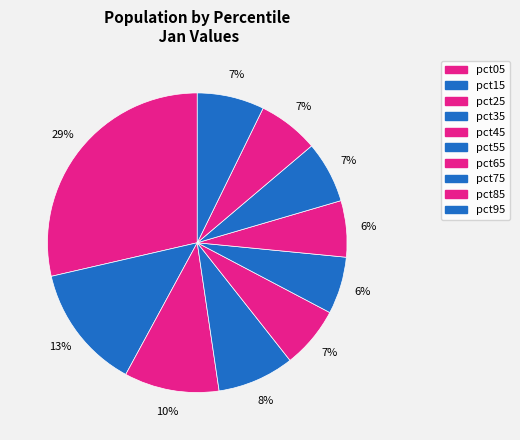

What is the smallest slice in the pie chart?

pct65